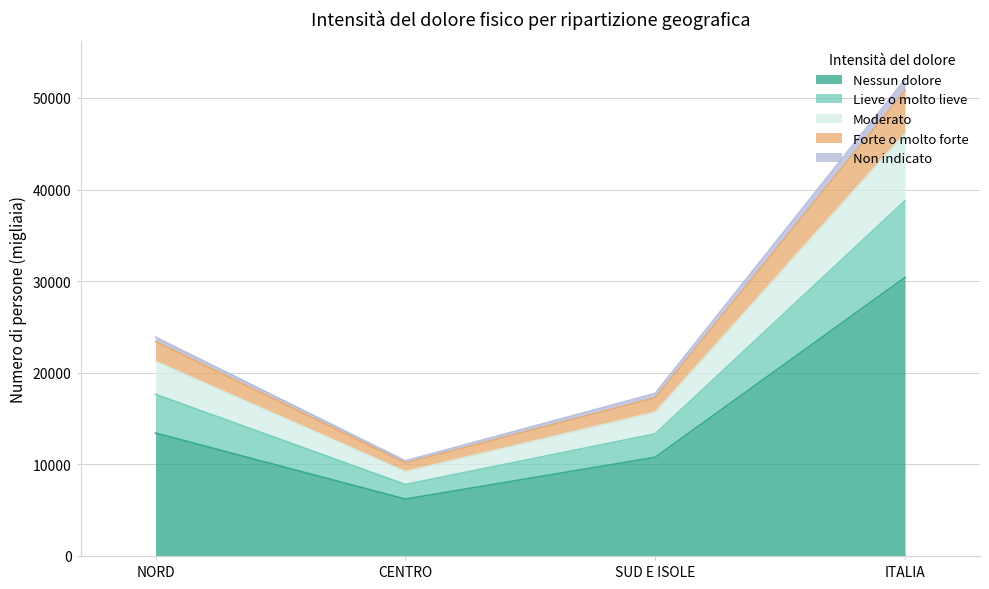

True or false: Nessun dolore and Non indicato cross at least once.

False